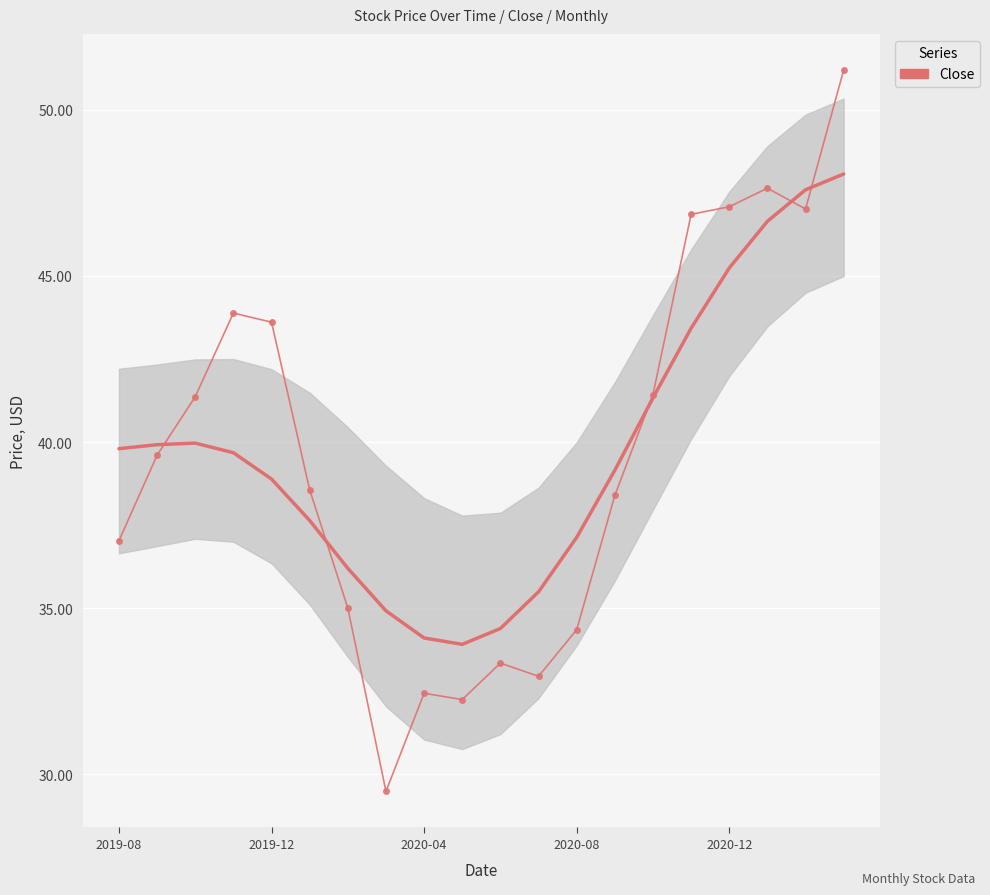

What is the minimum value shown in the chart?

29.5